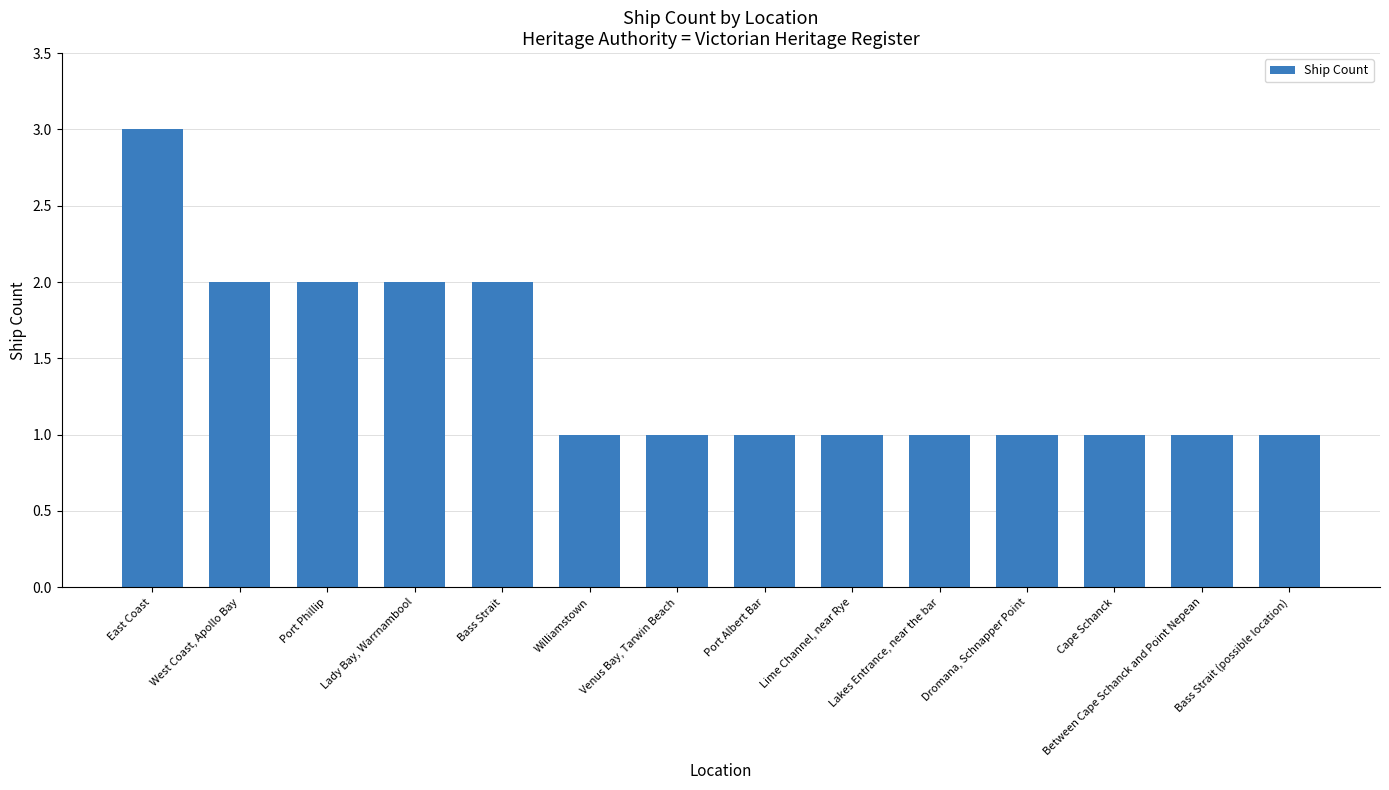

What is the sum of all values?

20